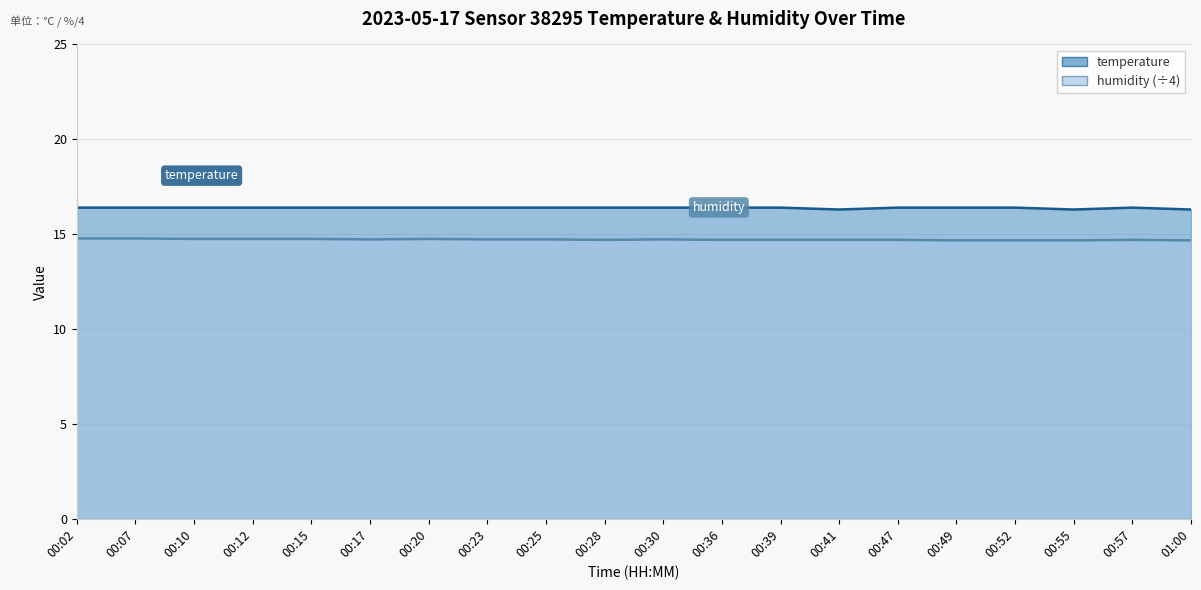

At which category is the sum across all series the highest?

00:02